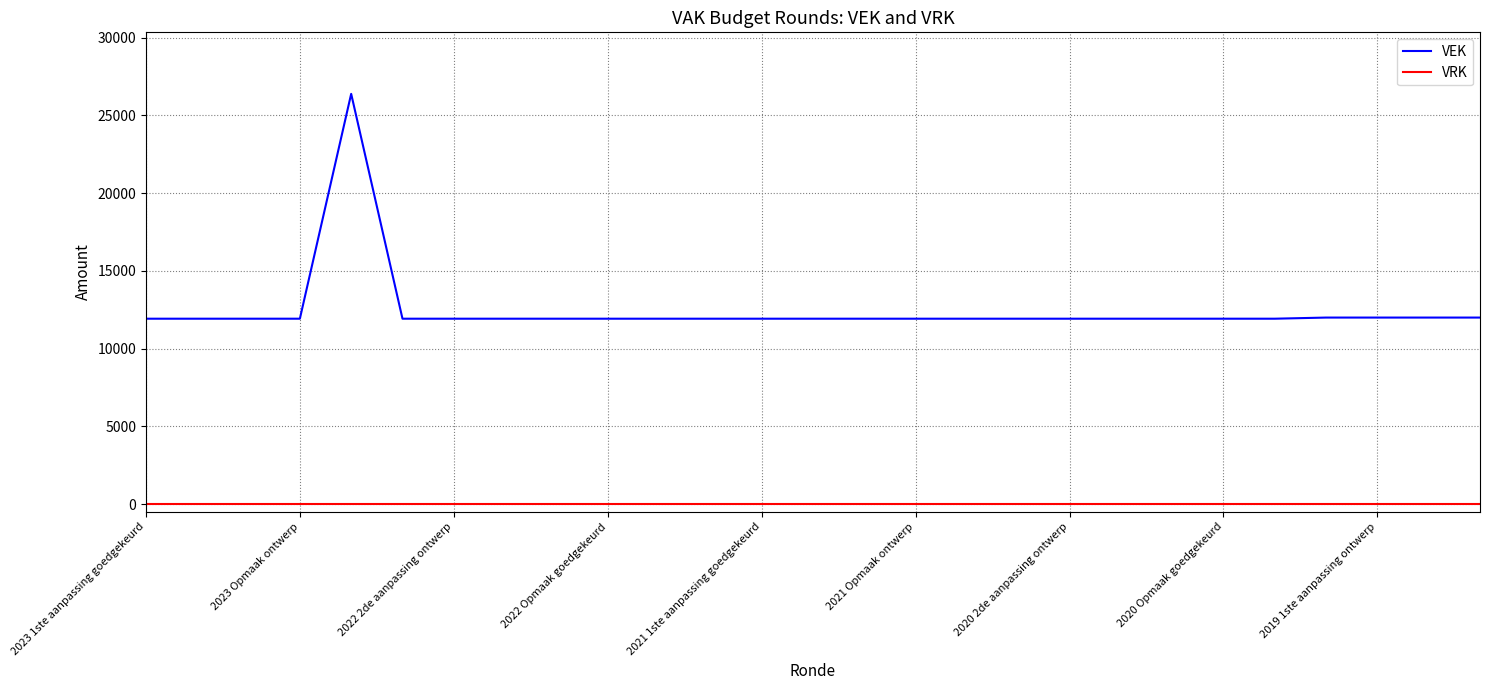

What is the greatest value displayed?

26390